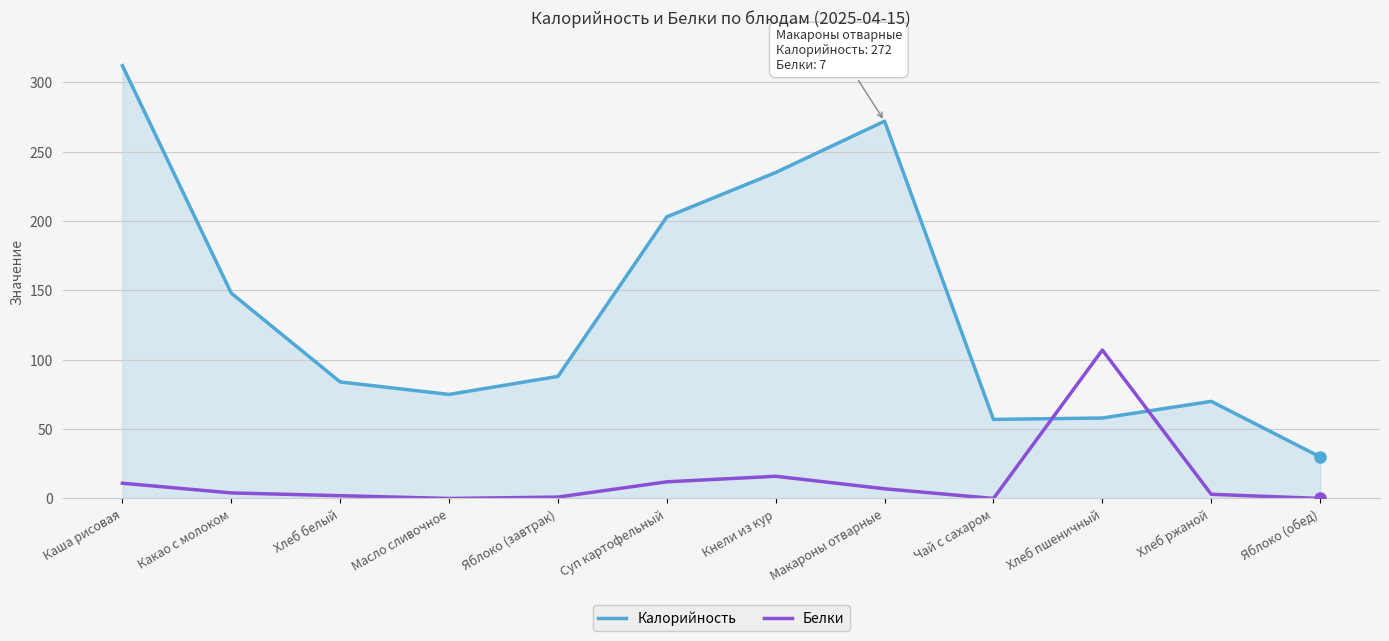

What is the difference between the maximum and minimum values in the Калорийность series?

282